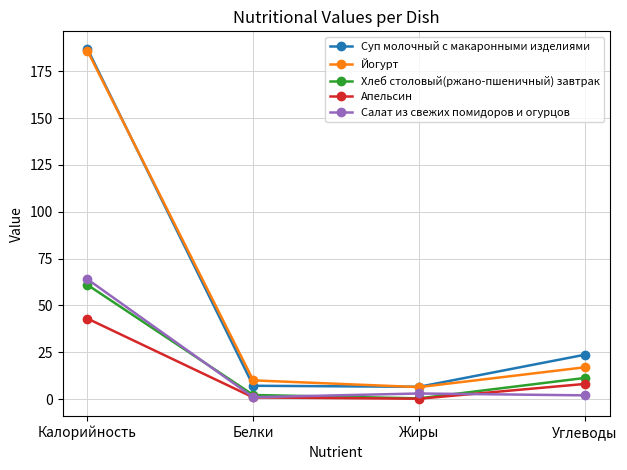

Which series has the largest range (max minus min)?

Суп молочный с макаронными изделиями